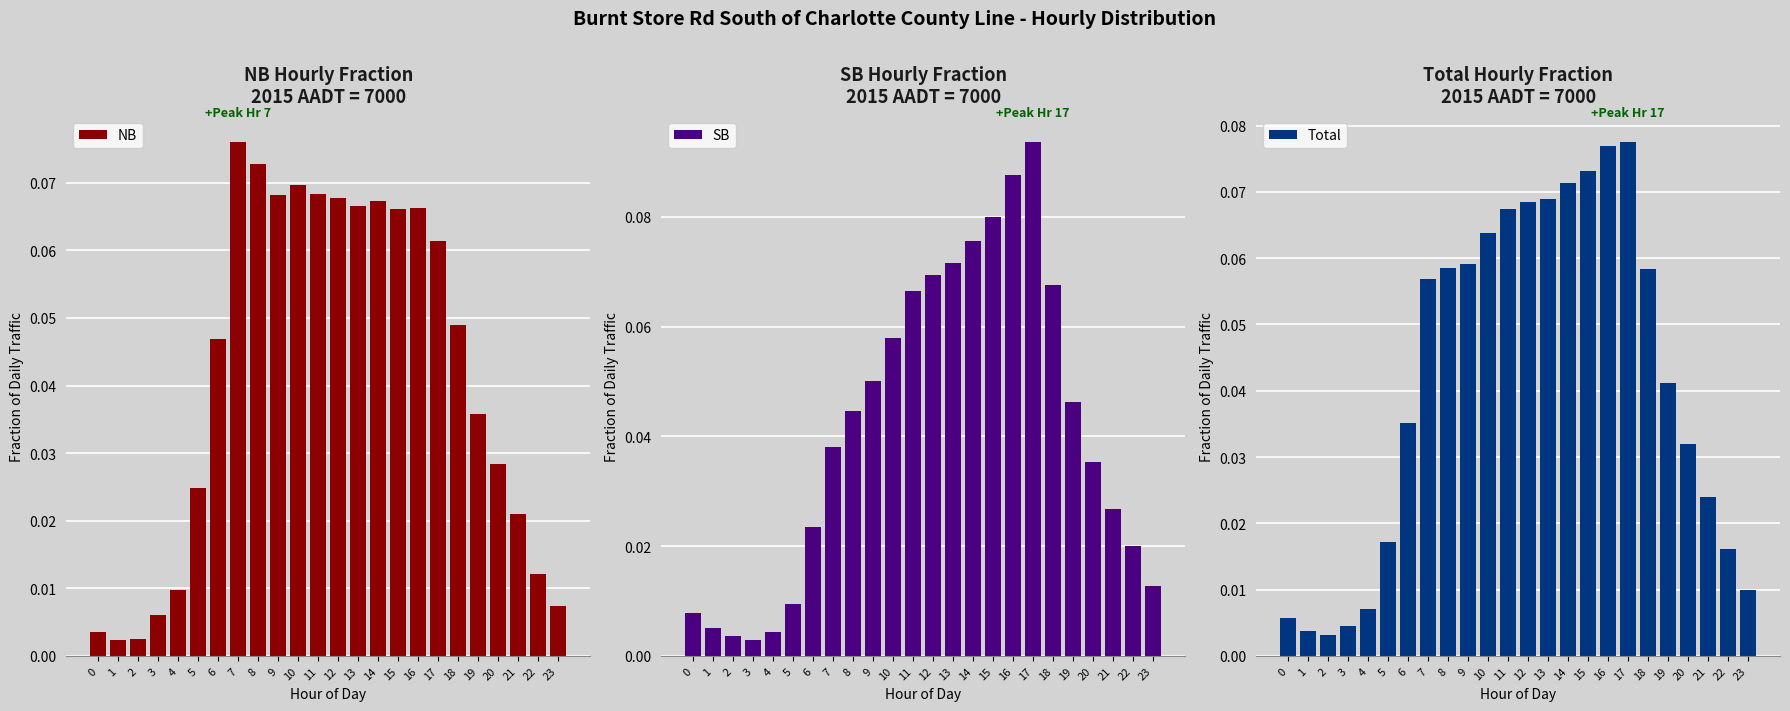

Which series changed the most between 3 and 15?

SB